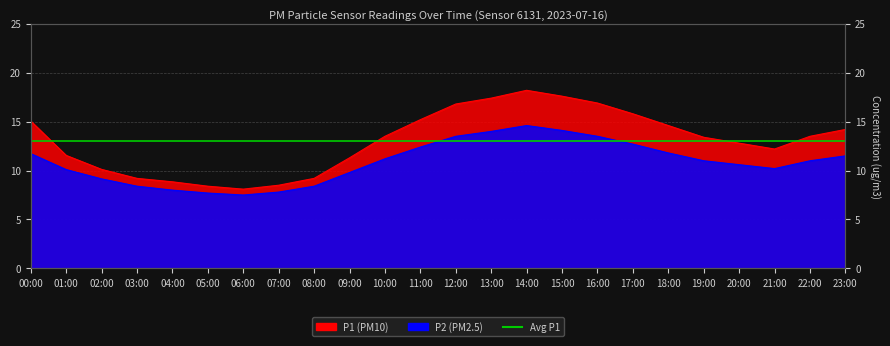

True or false: P2 and P1 intersect in this chart.

False